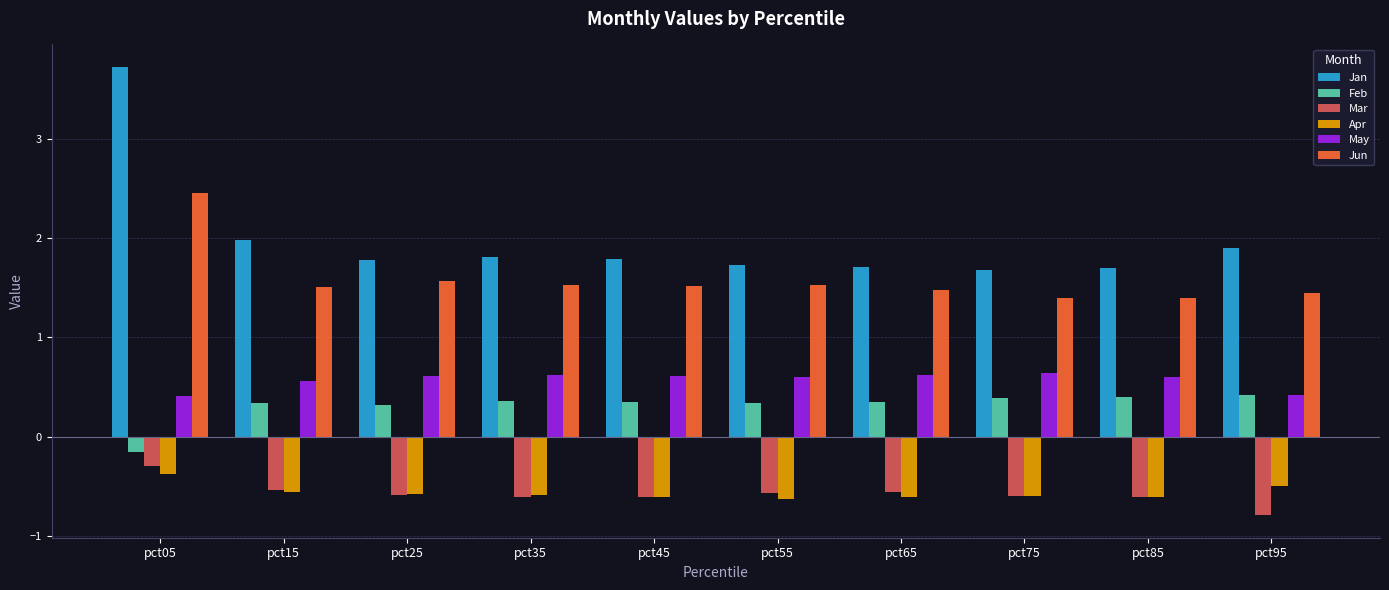

List the series in order of their peak value, highest first.

Jan, Jun, May, Feb, Mar, Apr